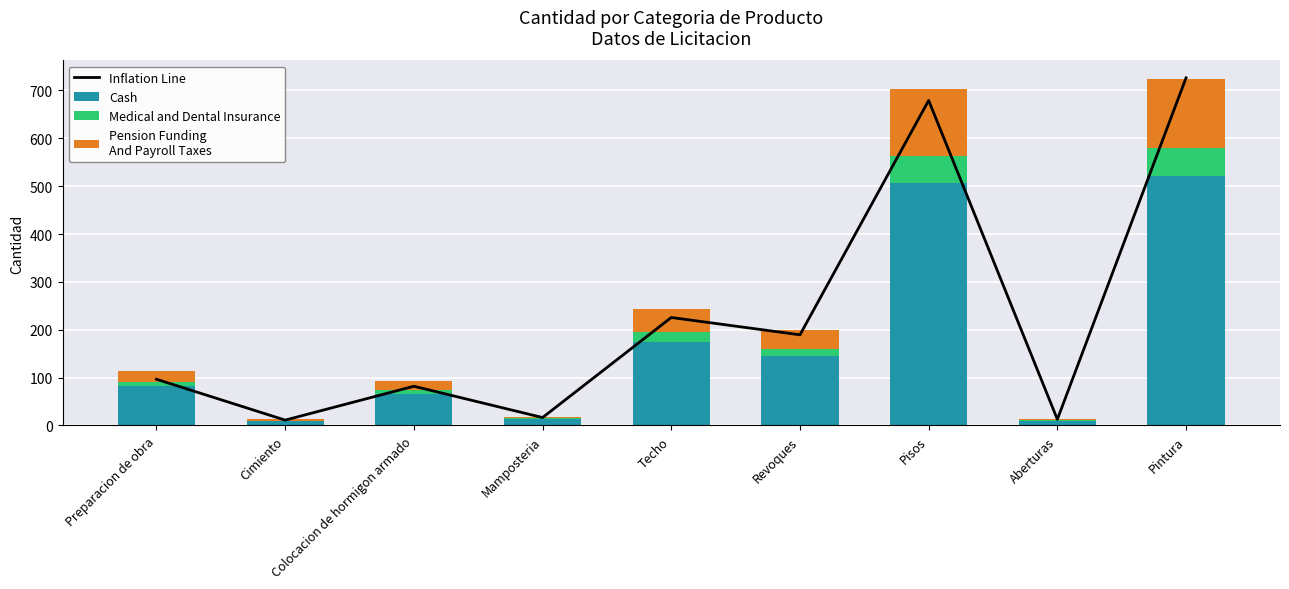

Reading left to right, transcribe all the data shown in this chart.

Inflation Line: Preparacion de obra=96.5	Cimiento=11.2	Colocacion de hormigon armado=81.9	Mamposteria=16.6	Techo=225.6	Revoques=189.4	Pisos=679.1	Aberturas=12.8	Pintura=726.4
Cash: Preparacion de obra=81.8	Cimiento=9.3	Colocacion de hormigon armado=66.4	Mamposteria=13.1	Techo=175.3	Revoques=144.2	Pisos=506.8	Aberturas=9.4	Pintura=521.4
Medical and Dental Insurance: Preparacion de obra=9.1	Cimiento=1.0	Colocacion de hormigon armado=7.4	Mamposteria=1.5	Techo=19.5	Revoques=16.0	Pisos=56.3	Aberturas=1.0	Pintura=57.9
Pension Funding
And Payroll Taxes: Preparacion de obra=22.7	Cimiento=2.6	Colocacion de hormigon armado=18.5	Mamposteria=3.7	Techo=48.7	Revoques=40.1	Pisos=140.8	Aberturas=2.6	Pintura=144.8